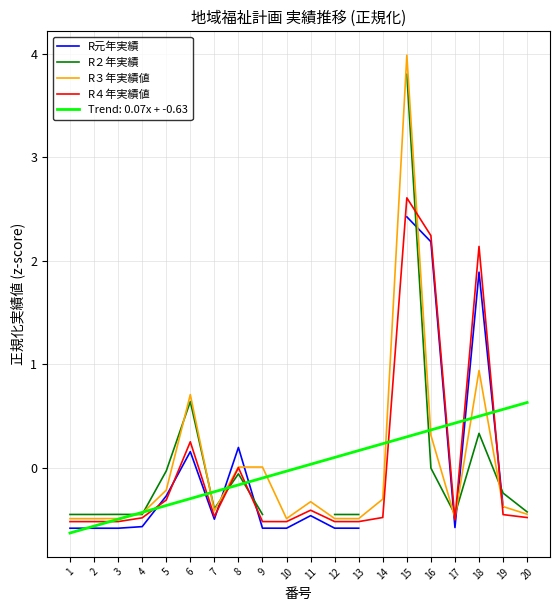

Is it true that R４年実績値 equals -0.3 at 1?

False